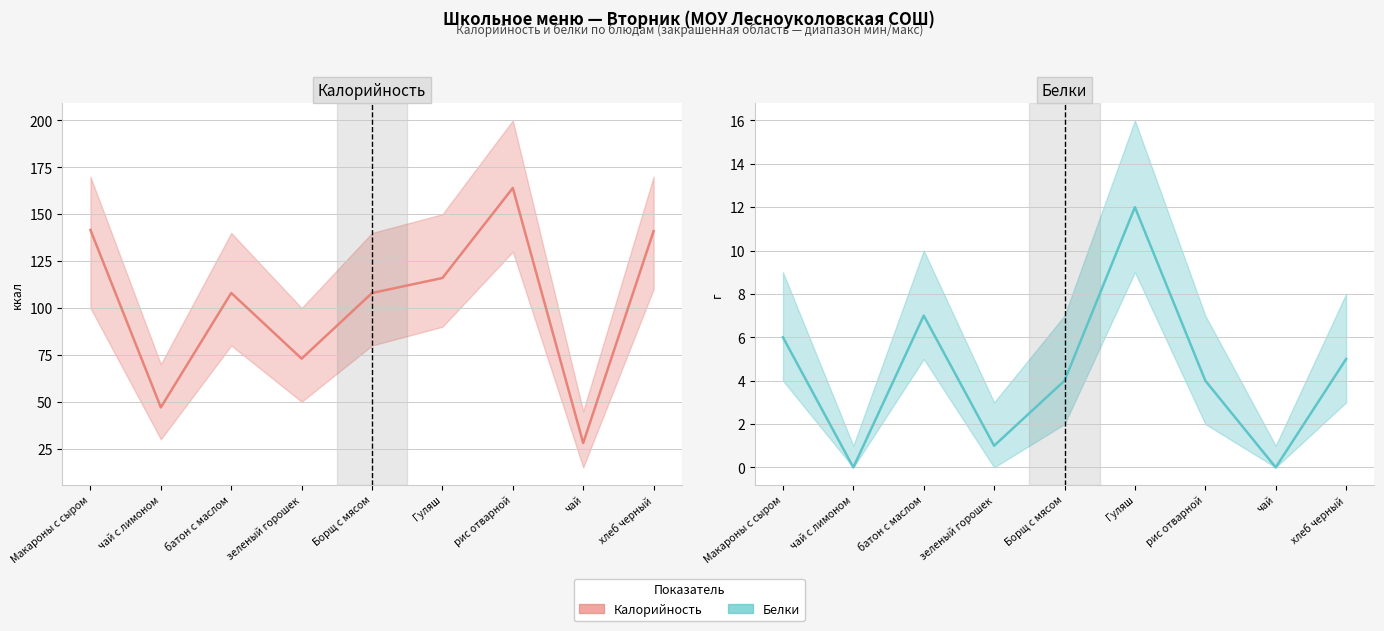

Where is Белки (факт) nearest to the value 6?

Макароны с сыром